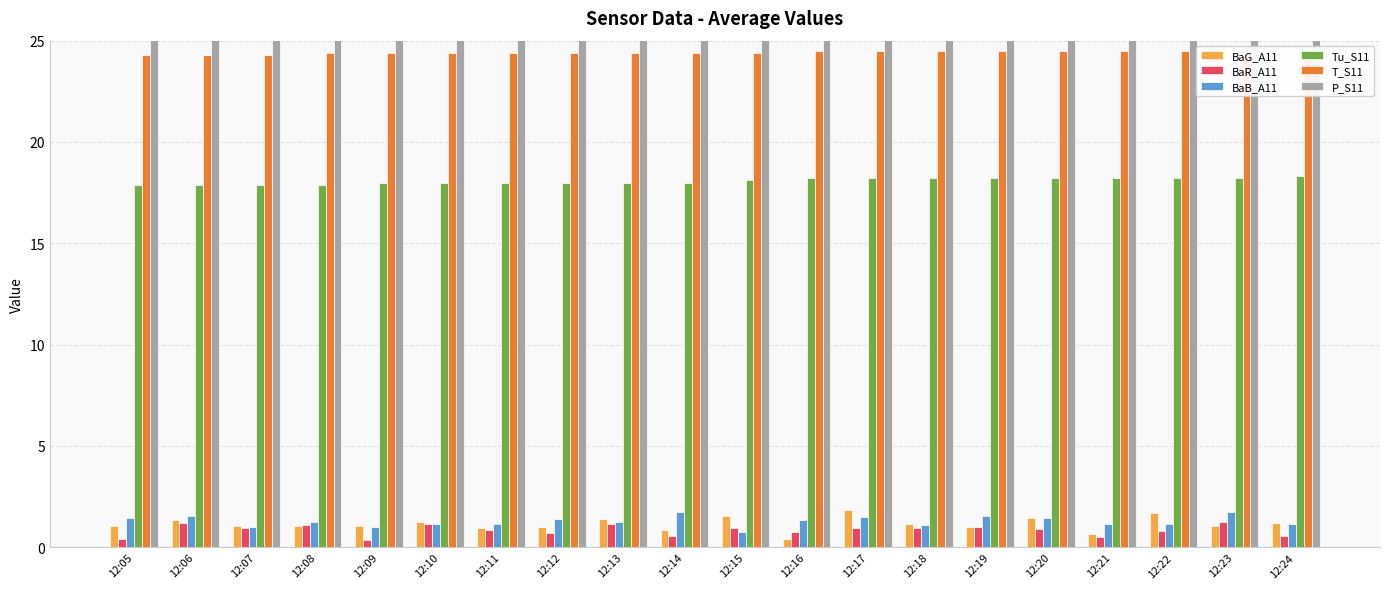

What are all the series names shown in the legend?

BaG_A11, BaR_A11, BaB_A11, Tu_S11, T_S11, P_S11